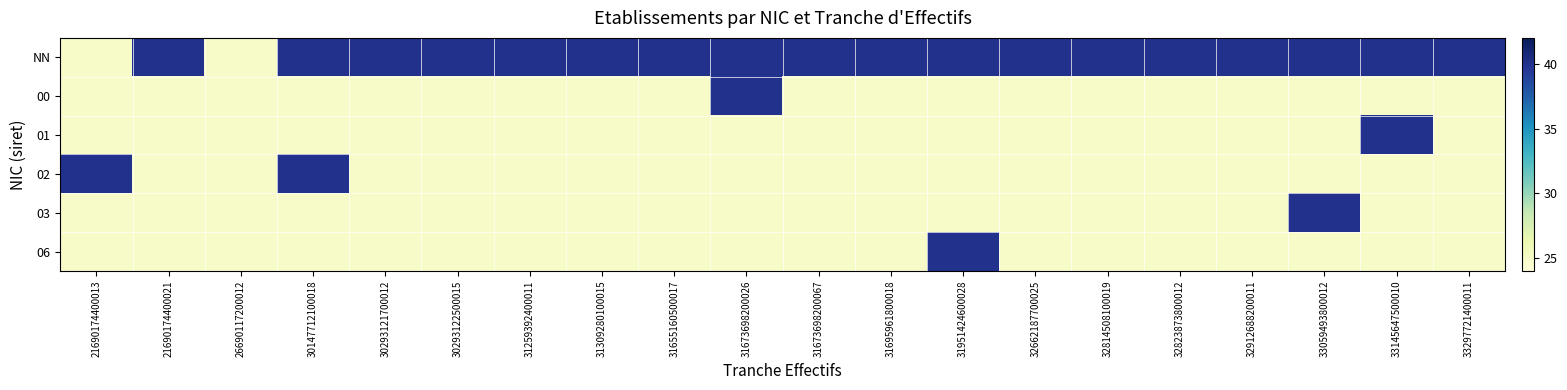

At how many categories does at least one series exceed 36?

19